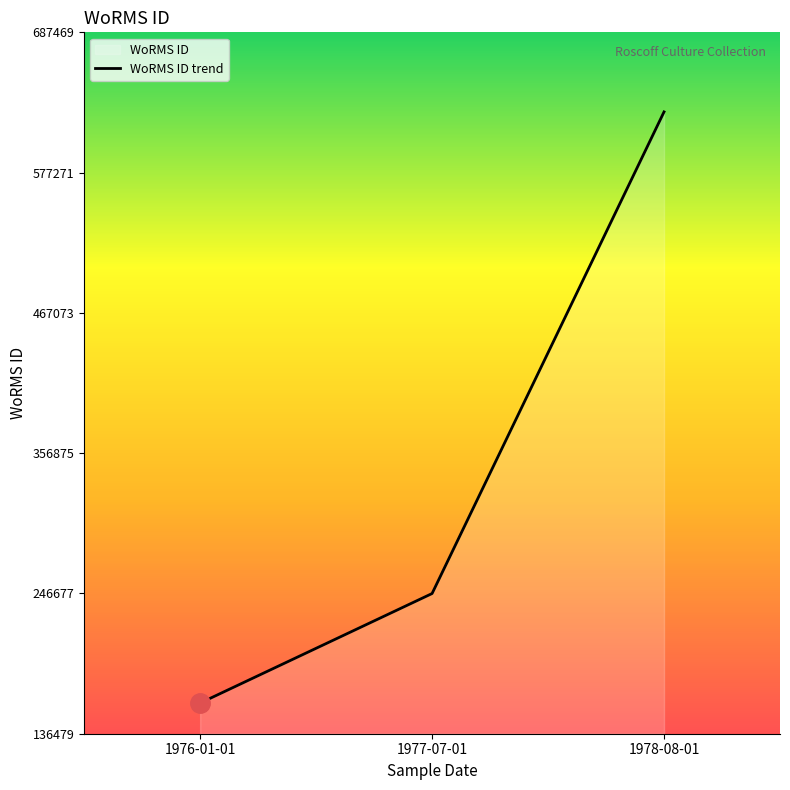

How many lines are shown in the chart?

1